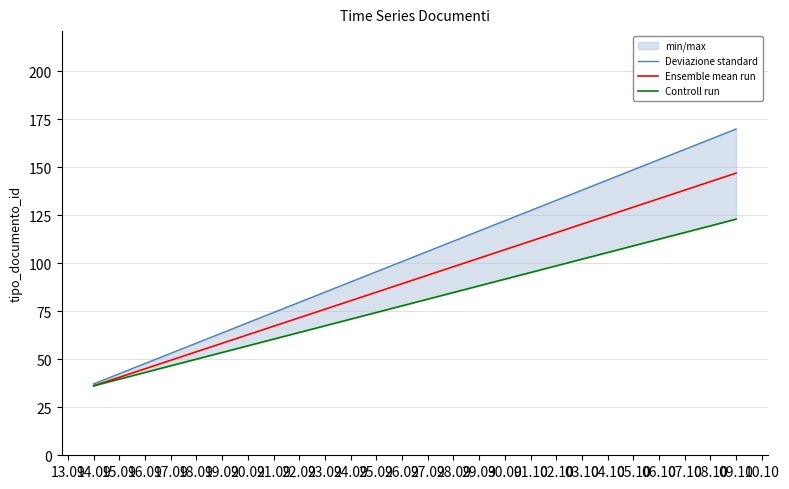

What is the value of the Controll run point at the 1st from the left?

36.2